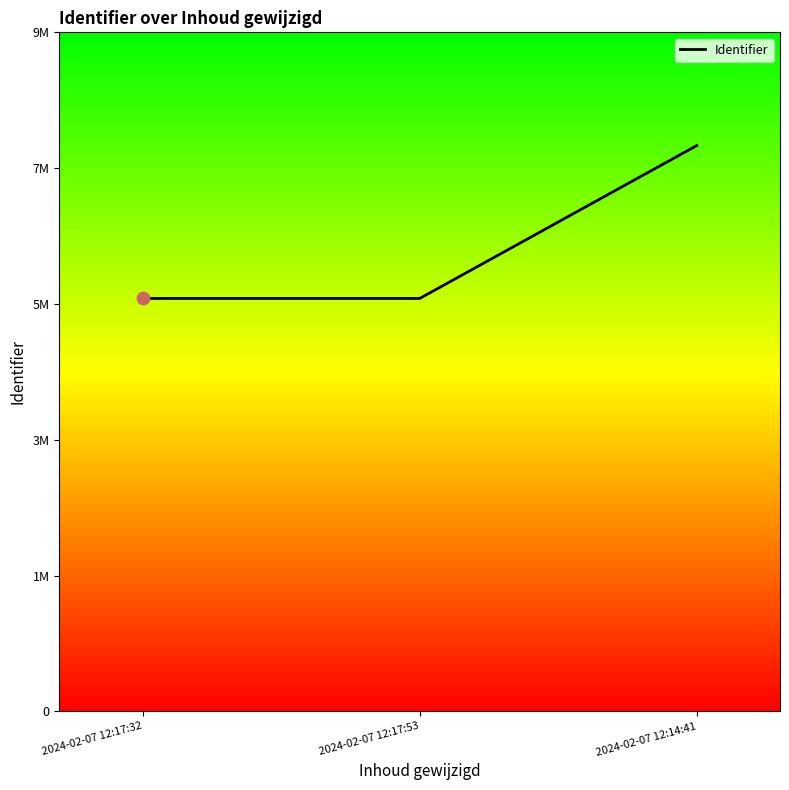

Which has a higher value, 2024-02-07 12:14:41 or 2024-02-07 12:17:32?

2024-02-07 12:14:41